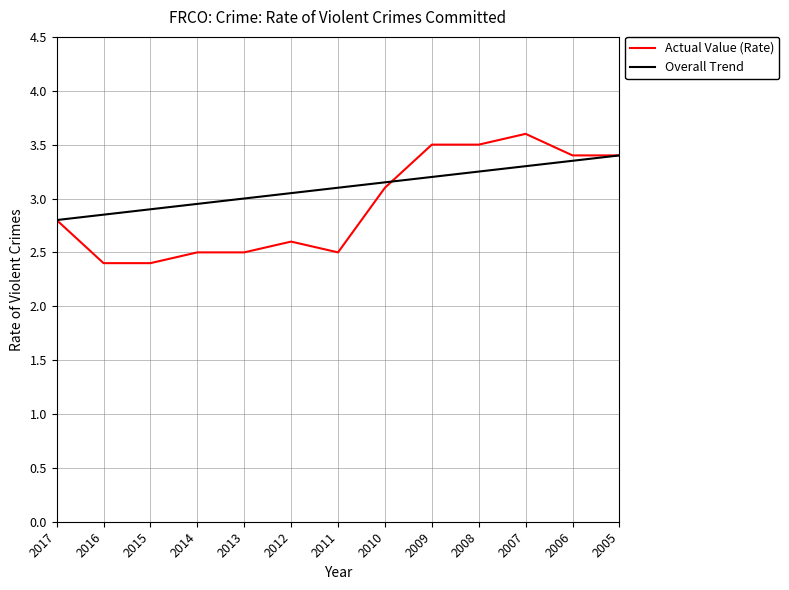

Is it true that the value at 2008 is 5.8?

False